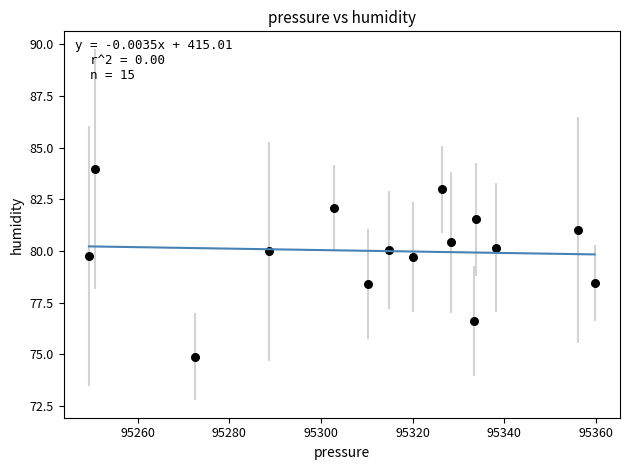

What is the range of X values (max minus min)?

110.4